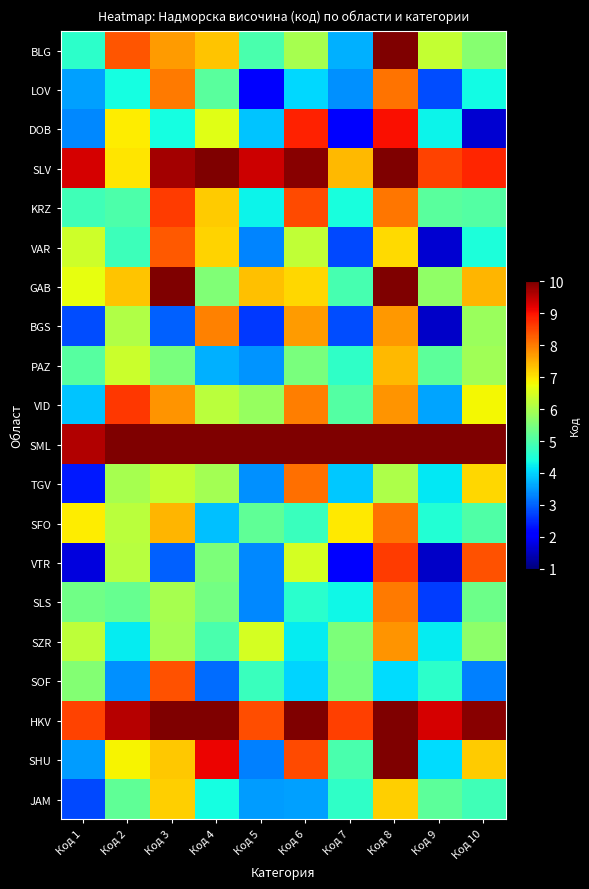

Which category has the lowest value across all series?

Код 9